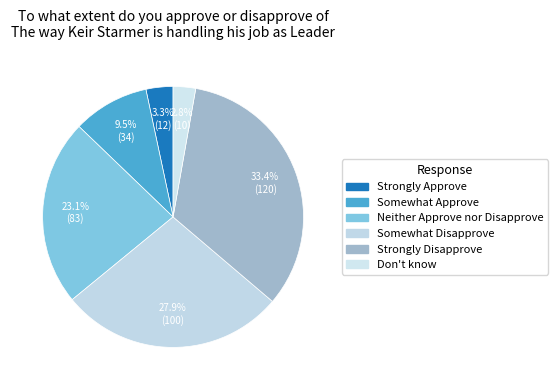

How many segments does this pie chart have?

6